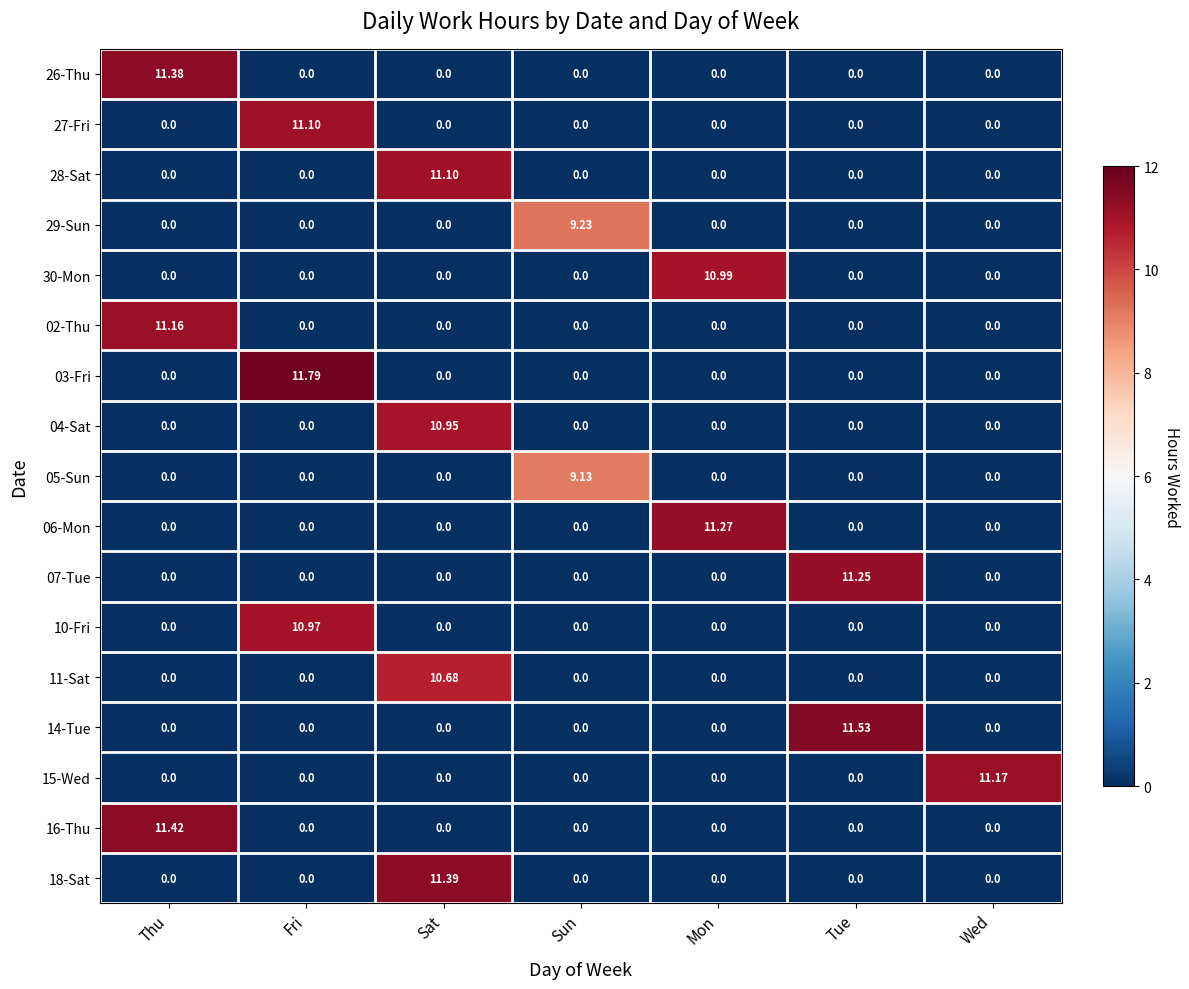

At how many categories does at least one series exceed 0?

7